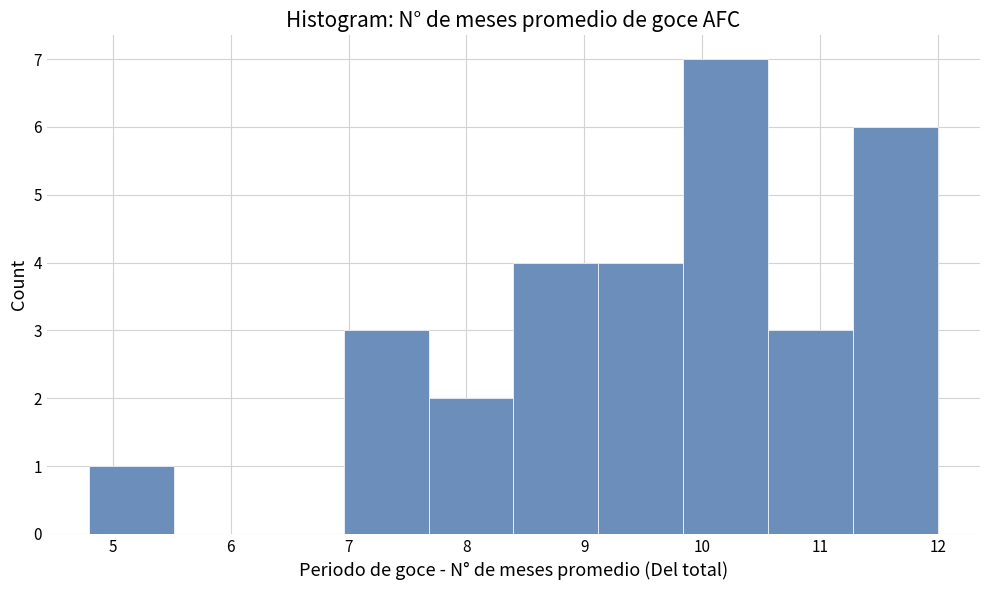

Reading left to right, transcribe this chart: for each bar, give the range it covers on the x-axis and its height. Neither the bar edges nor the heights are printed on the chart, so give them approximately, as read against the axes.

4.80 to 5.52: 1
5.52 to 6.24: 0
6.24 to 6.96: 0
6.96 to 7.68: 3
7.68 to 8.40: 2
8.40 to 9.12: 4
9.12 to 9.84: 4
9.84 to 10.56: 7
10.56 to 11.28: 3
11.28 to 12.00: 6